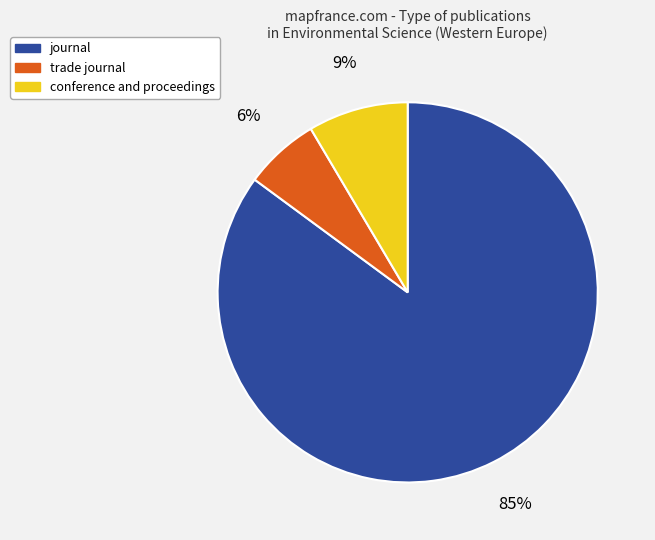

Combined, do trade journal and journal account for over 50%?

Yes